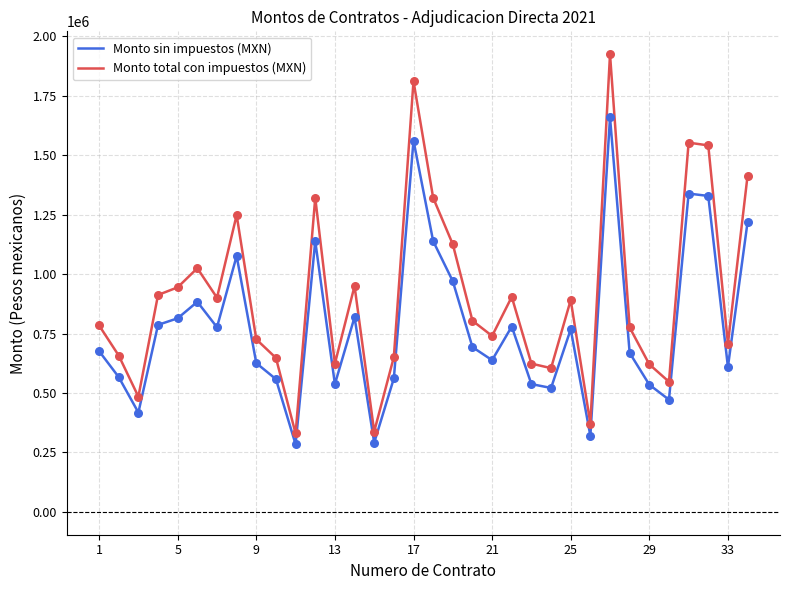

Which series has the largest total across all categories?

Monto total con impuestos (MXN)